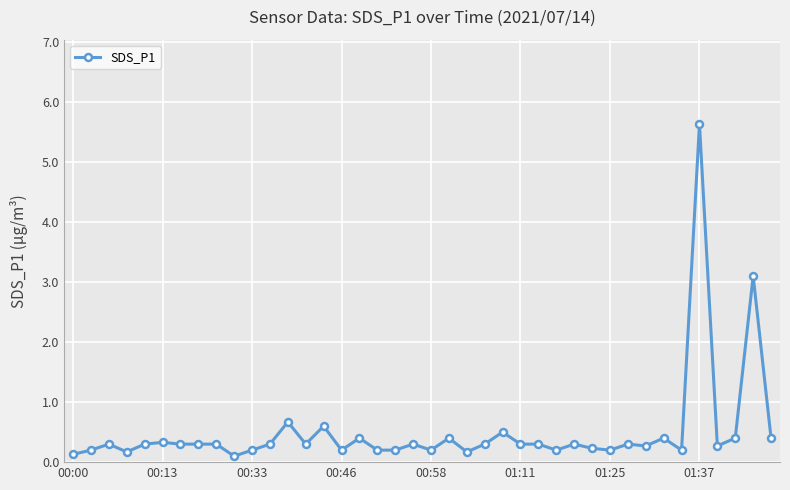

What is the value of the 31st point from the left?

0.2